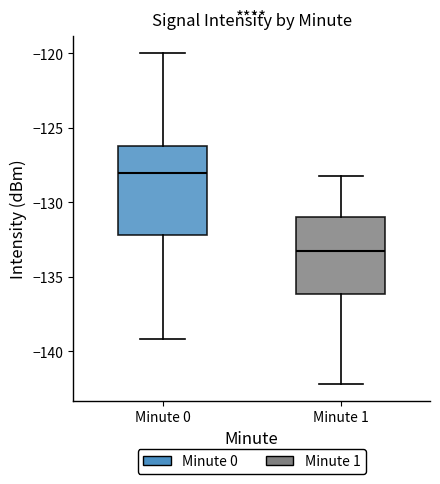

Reading left to right, transcribe this box plot: for each box, give where its median line is, the range the box spans, and where its two whiskers end, as read against the y-axis. The values are not printed on the chart, so give them approximately, as read against the axis.

Minute 0: median -128.0, box -132.0 to -126.0, whiskers -139.0 to -120.0
Minute 1: median -133.5, box -136.0 to -131.0, whiskers -142.0 to -128.0